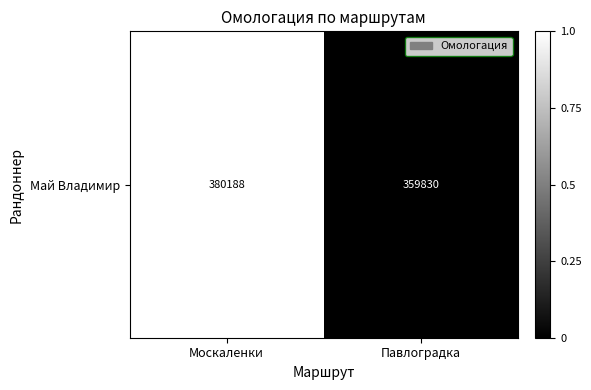

Rank the categories by value from highest to lowest.

Москаленки, Павлоградка